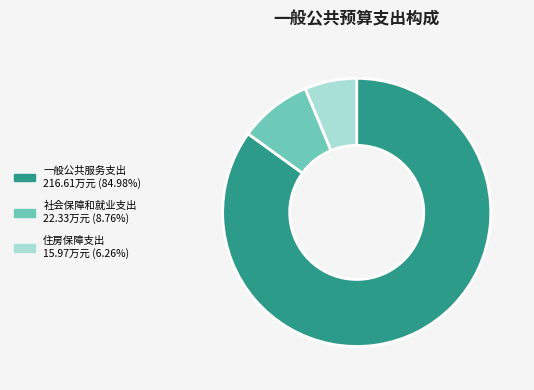

True or false: 住房保障支出 accounts for 6% of the total.

True